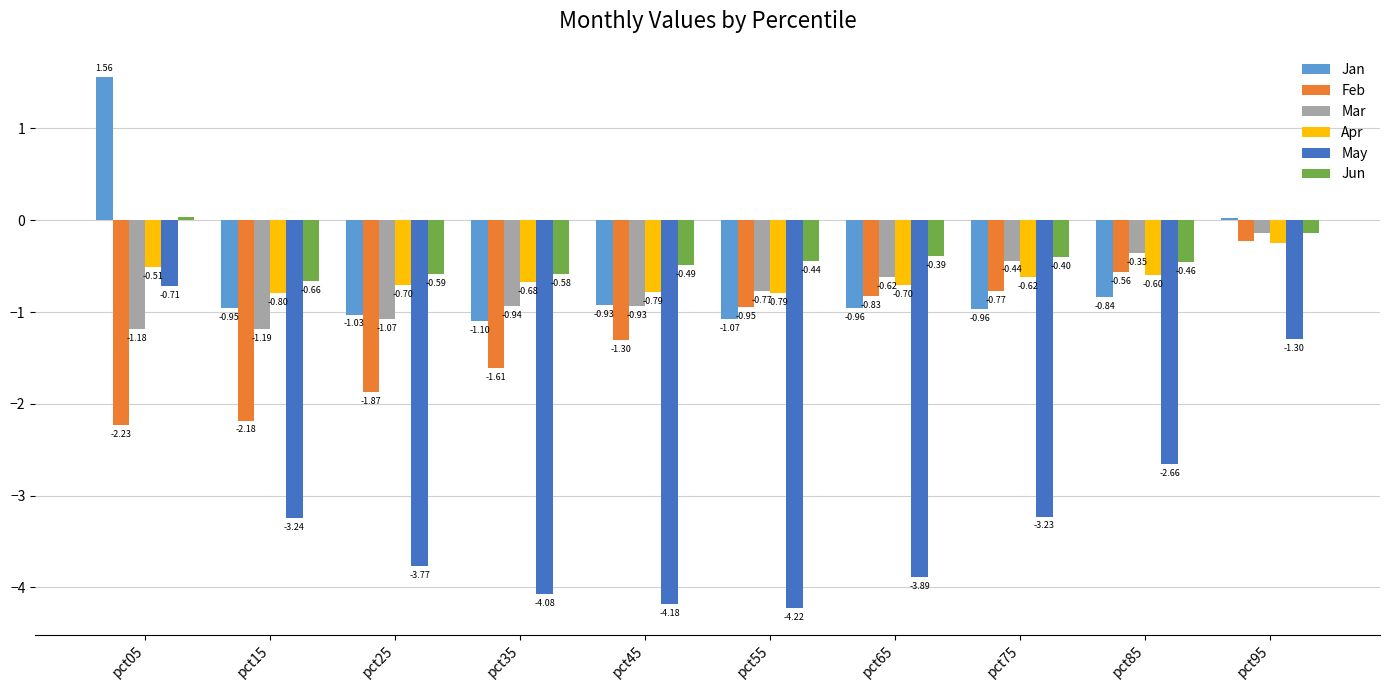

Which series has the largest range (max minus min)?

May